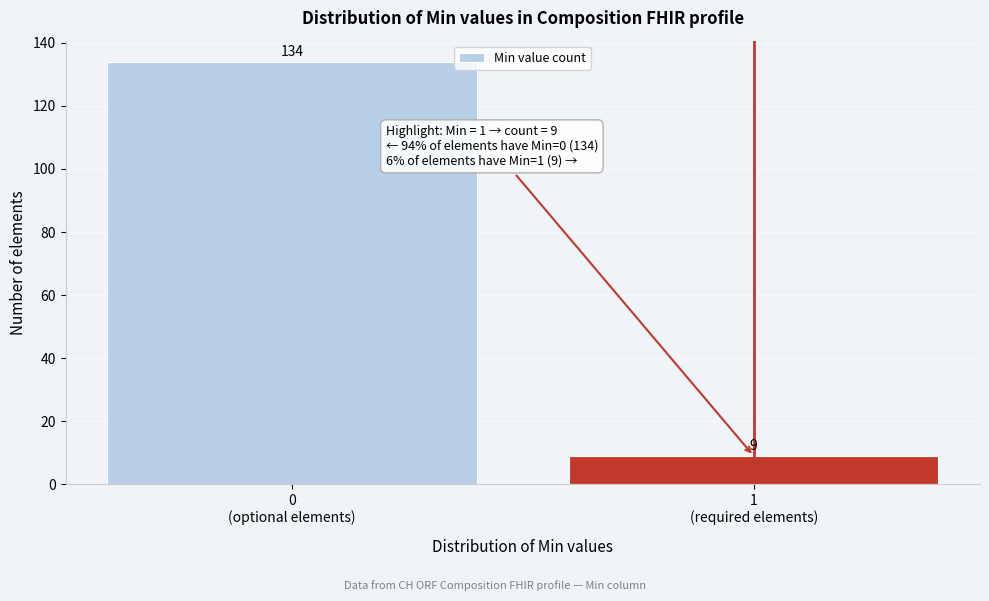

Reading right to left, list all the values displayed in this chart.

9	134